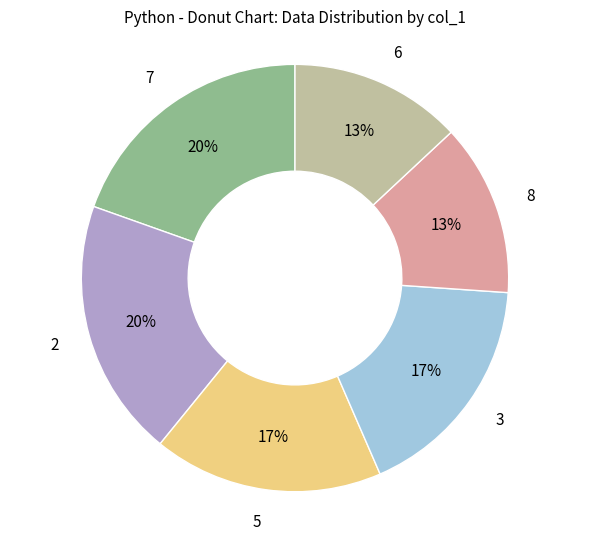

To the nearest percent, what is the difference between the largest and smallest slice percentages?

7%